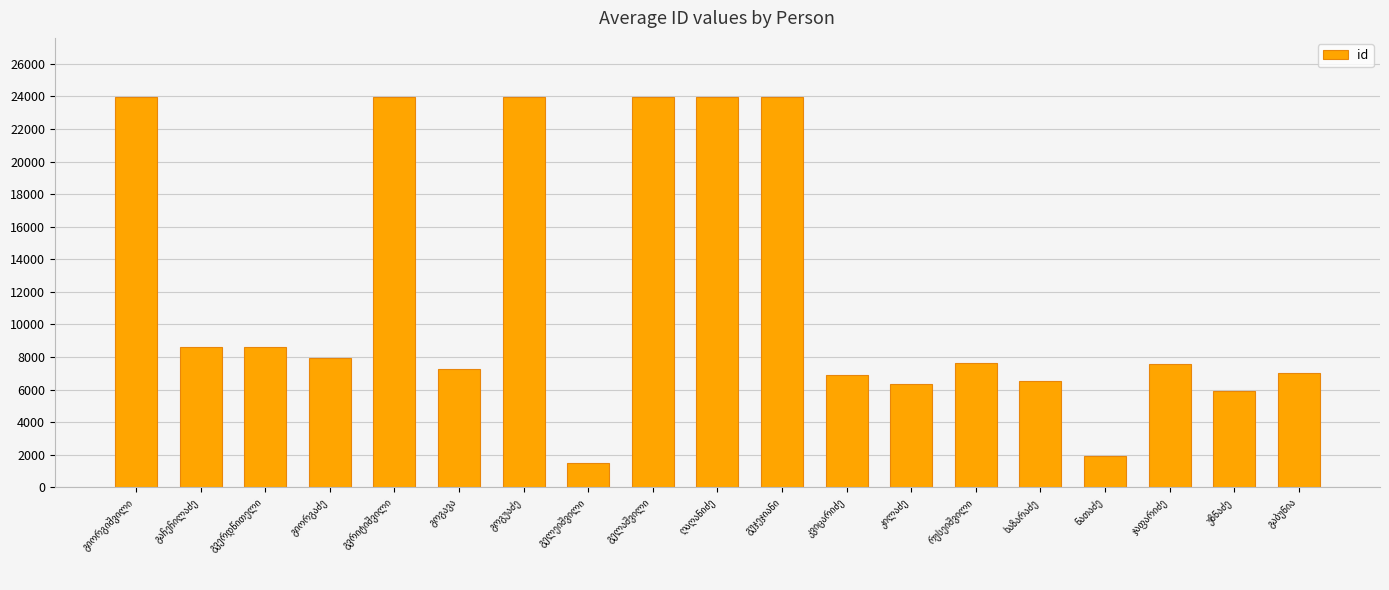

What is the average value?

11992